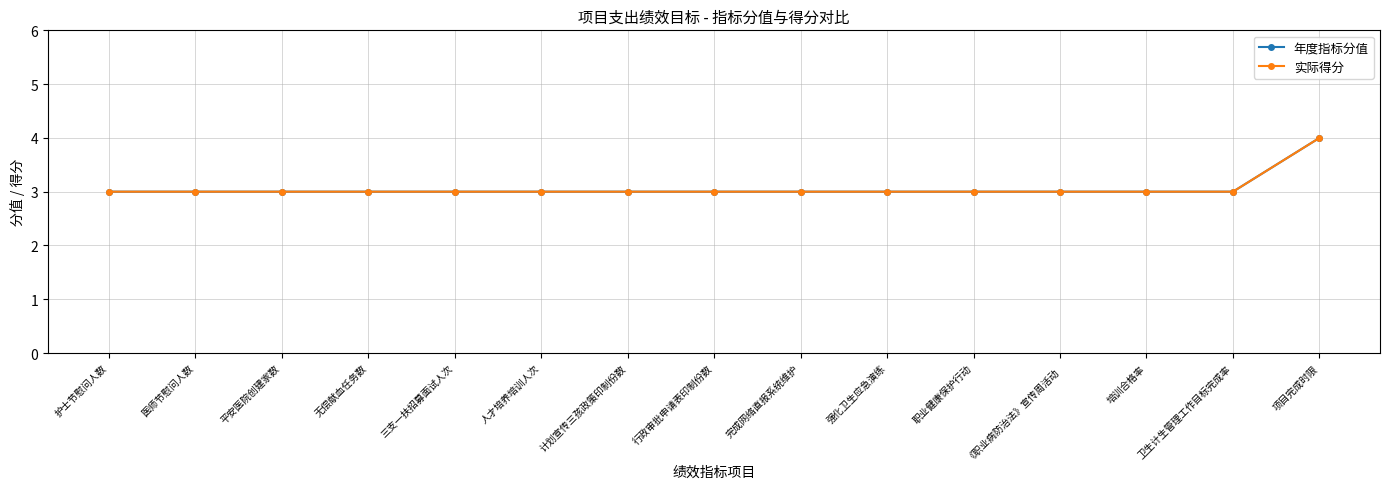

Is this an area chart (filled region under the line)?

No